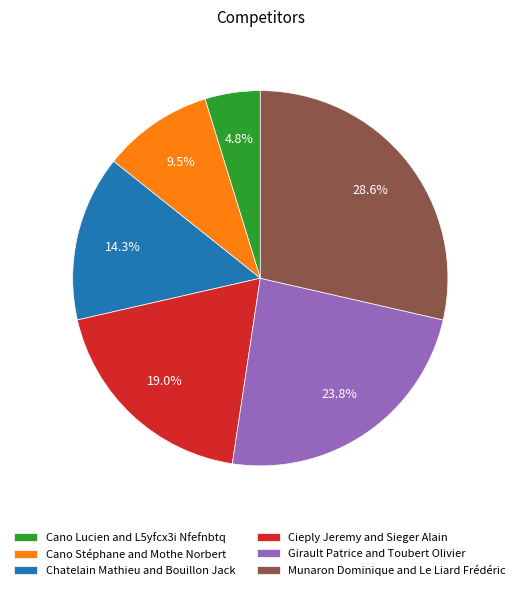

True or false: Cieply Jeremy and Sieger Alain accounts for 19% of the total.

True